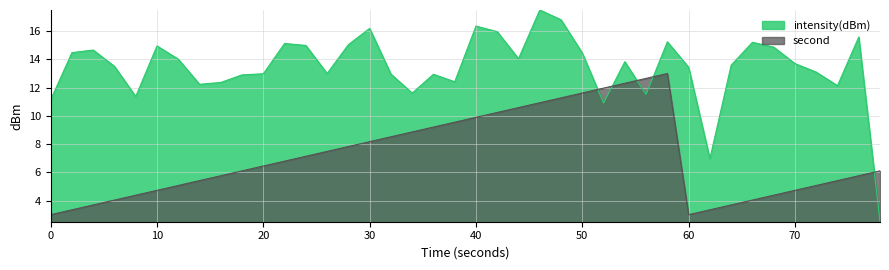

True or false: intensity(dBm) and second intersect in this chart.

True